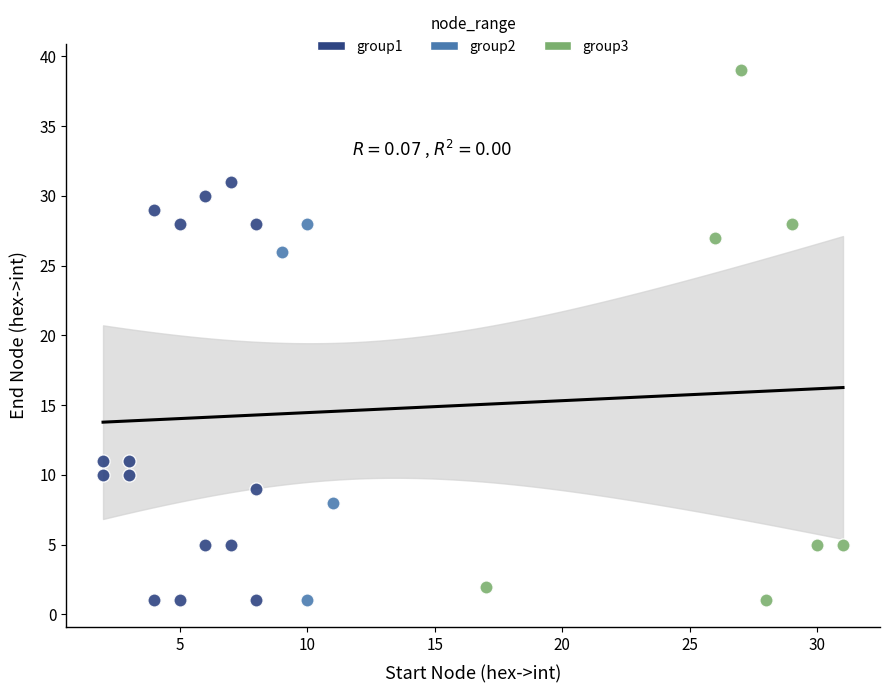

Which series reaches the maximum Y coordinate?

group3